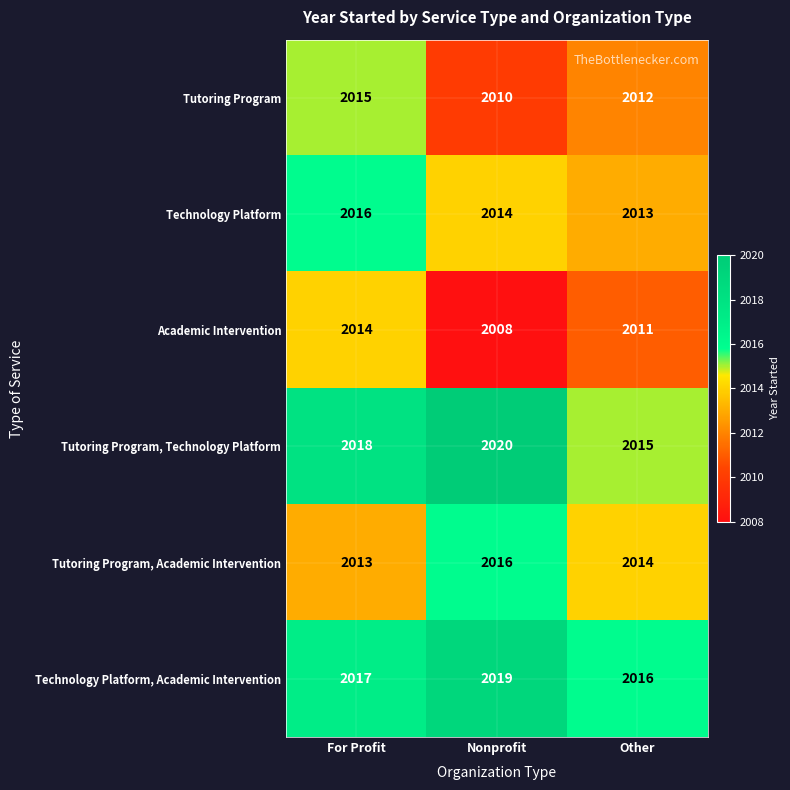

Is it true that Academic Intervention equals 662 at For Profit?

False